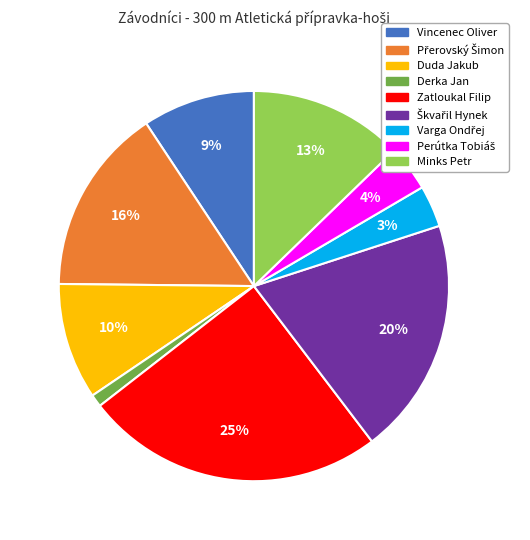

Do Minks Petr and Derka Jan together represent more than half of the pie?

No